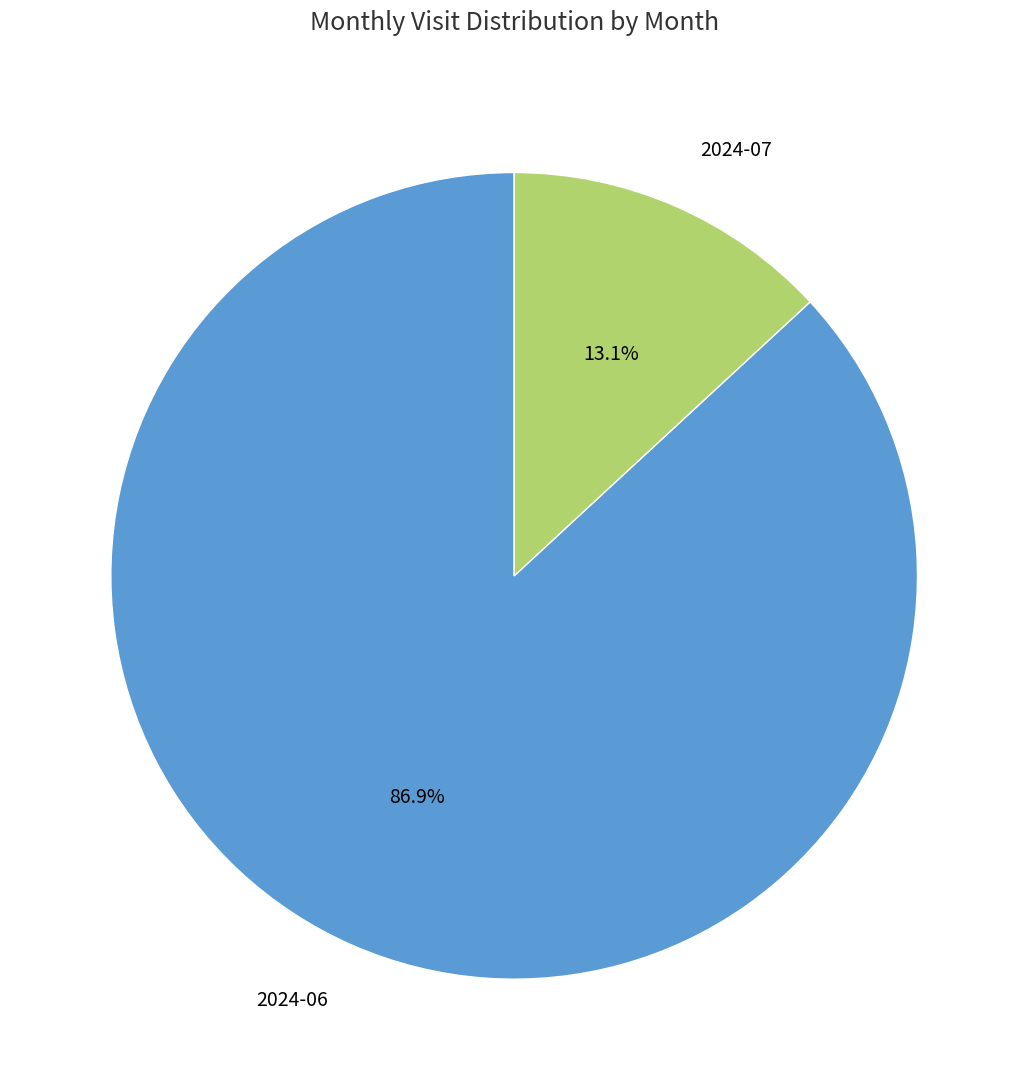

The 2024-07 slice represents 5% of the pie. True or false?

False